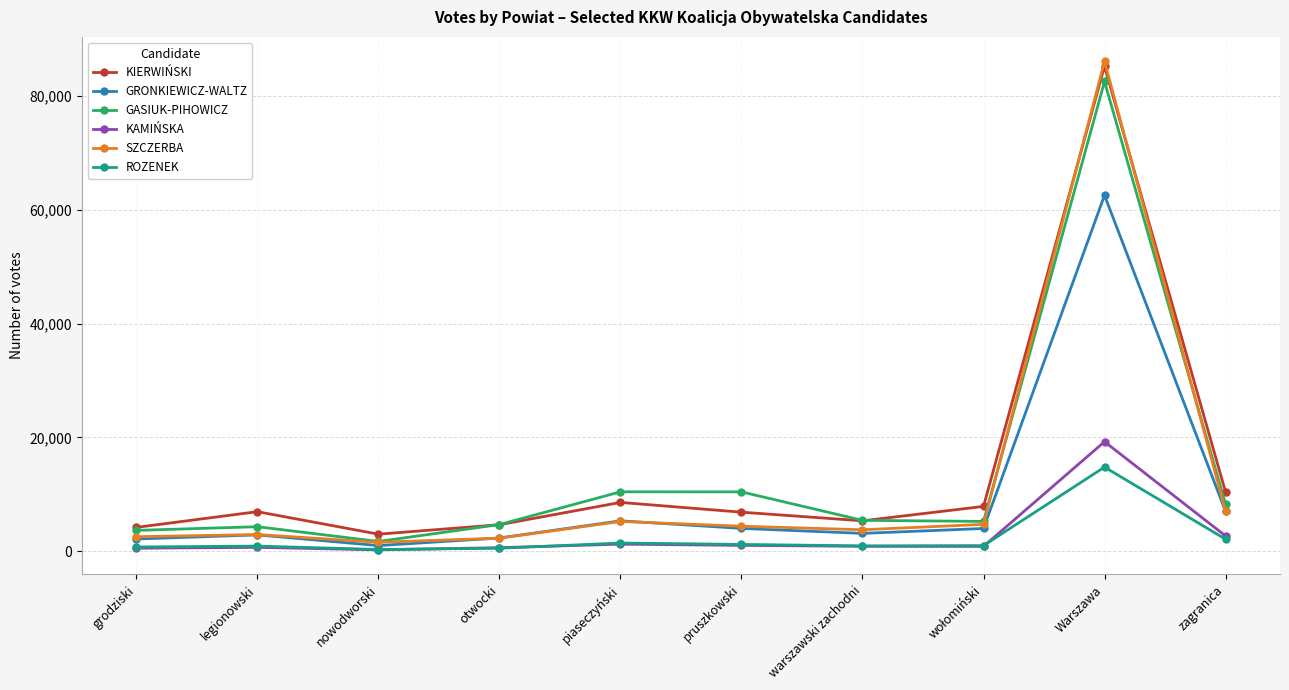

What are all the series names shown in the legend?

KIERWIŃSKI, GRONKIEWICZ-WALTZ, GASIUK-PIHOWICZ, KAMIŃSKA, SZCZERBA, ROZENEK